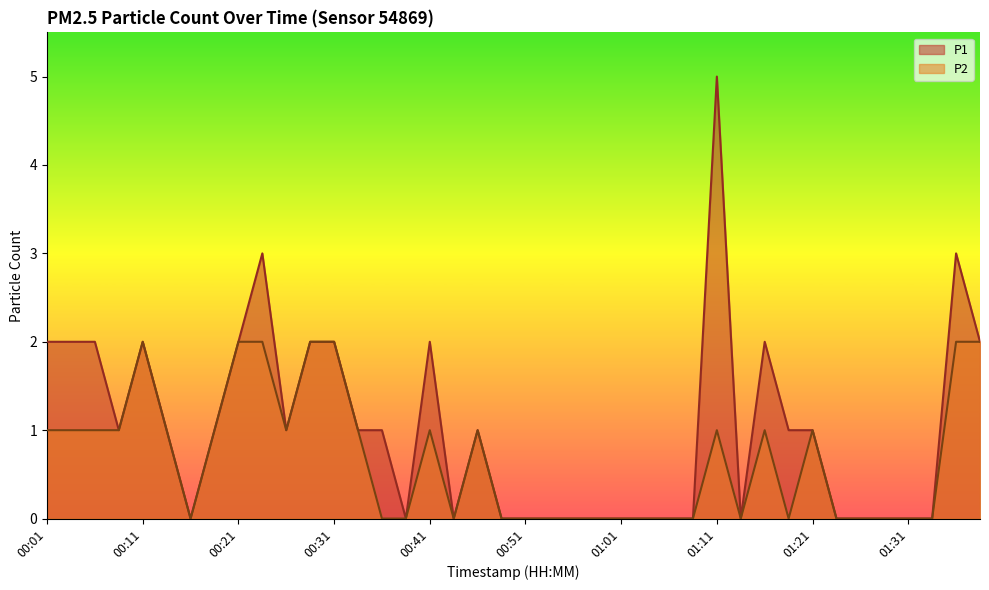

Which series has the largest total across all categories?

P1